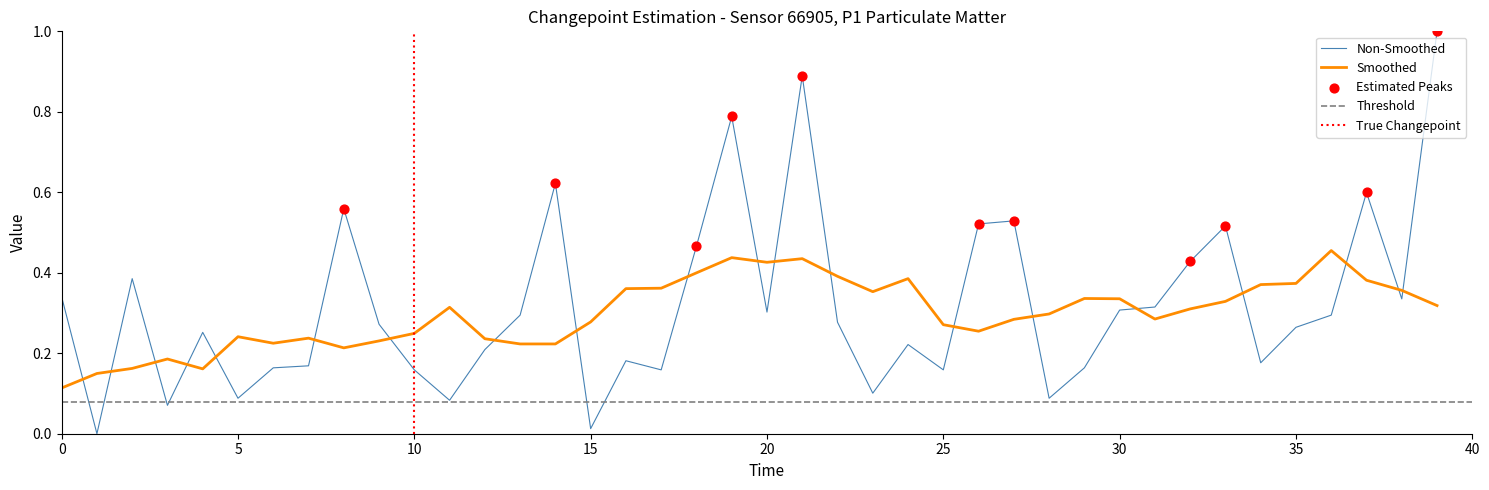

What is the change in value from 20 to 34?

-0.1